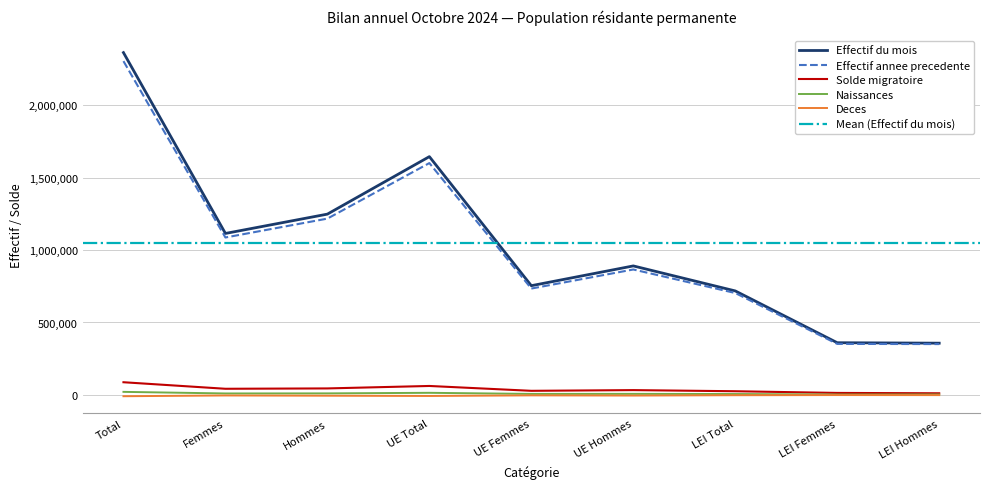

What is the difference between the Naissances values at UE Total and UE Hommes?

7257